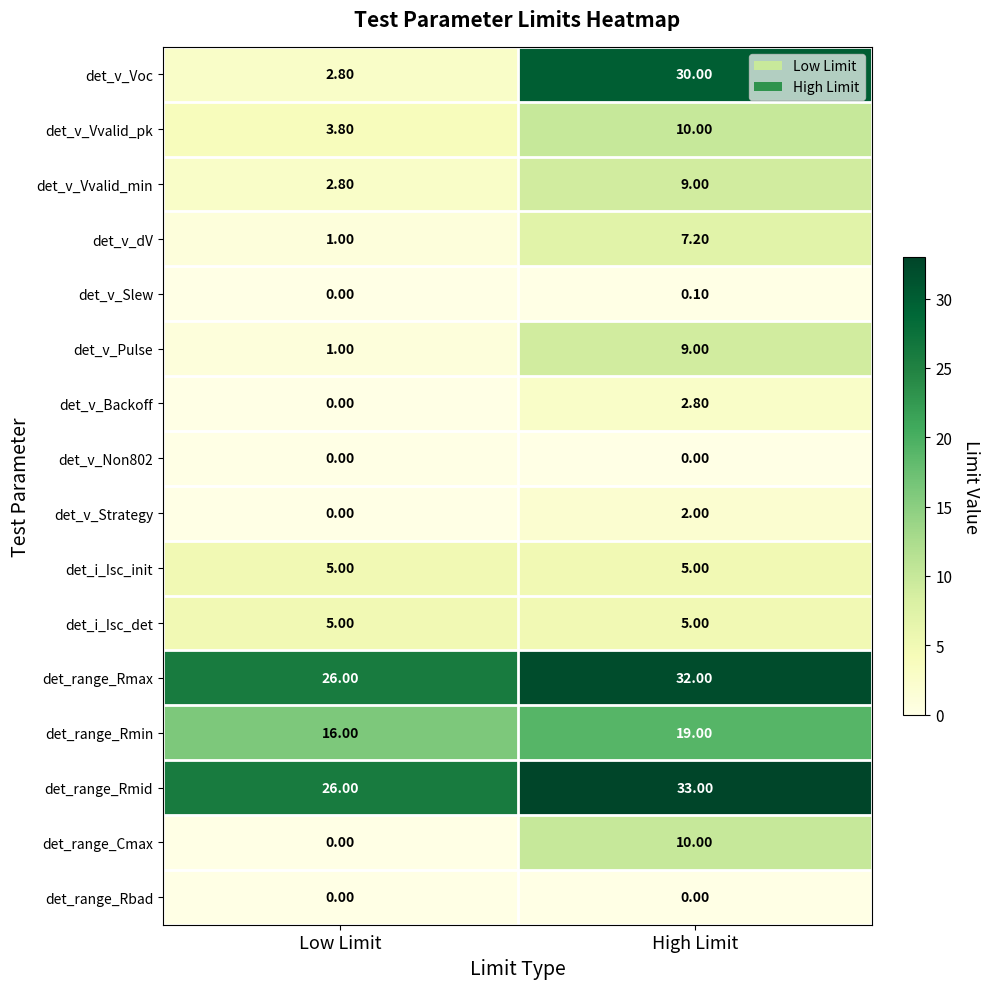

List the labels in order of det_v_Slew value, smallest first.

Low Limit, High Limit